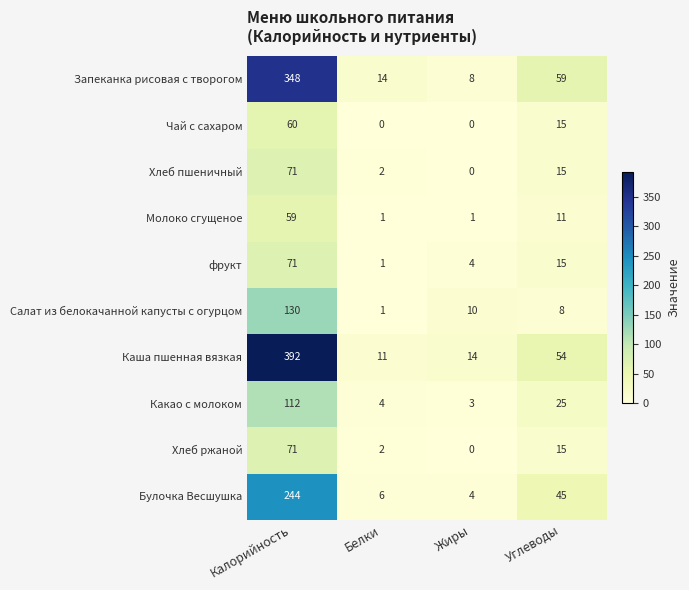

Which category has the highest value across all series?

Калорийность